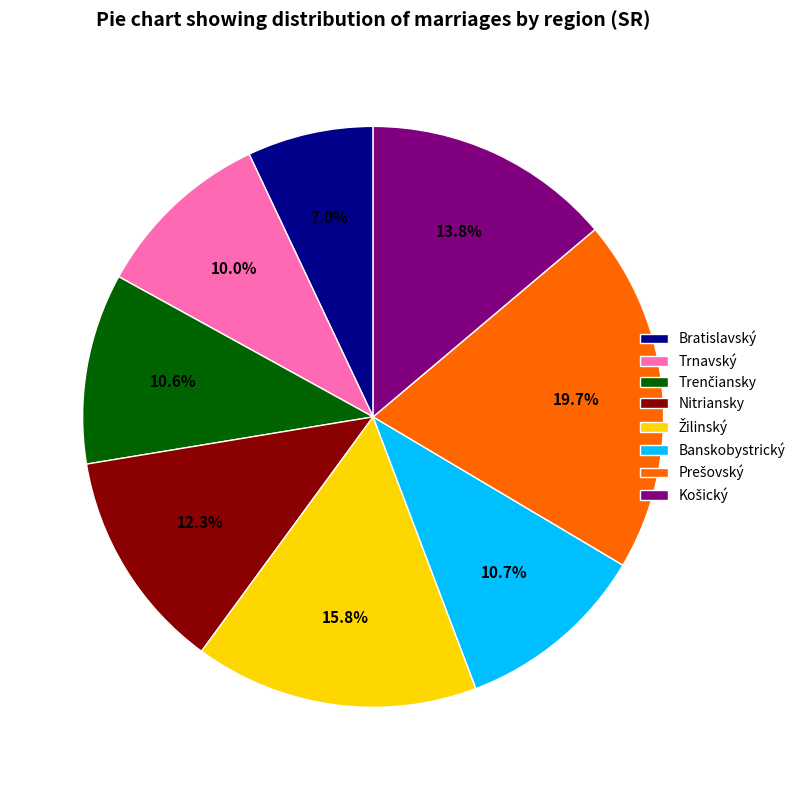

True or false: Trnavský accounts for 19% of the total.

False